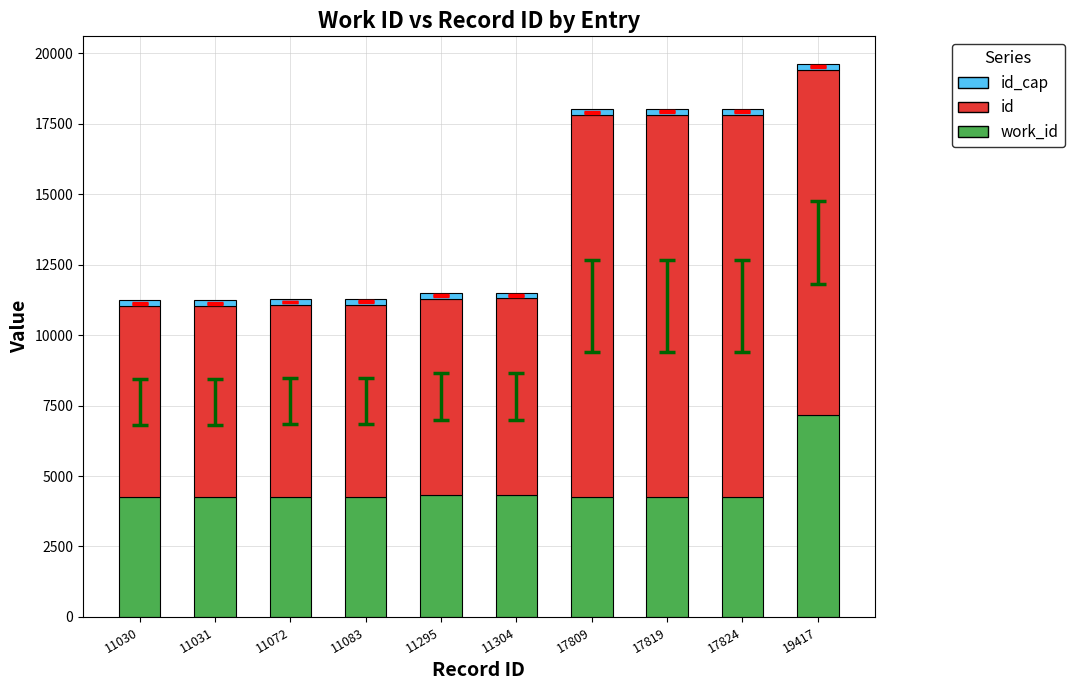

At which category is the sum across all series the highest?

19417